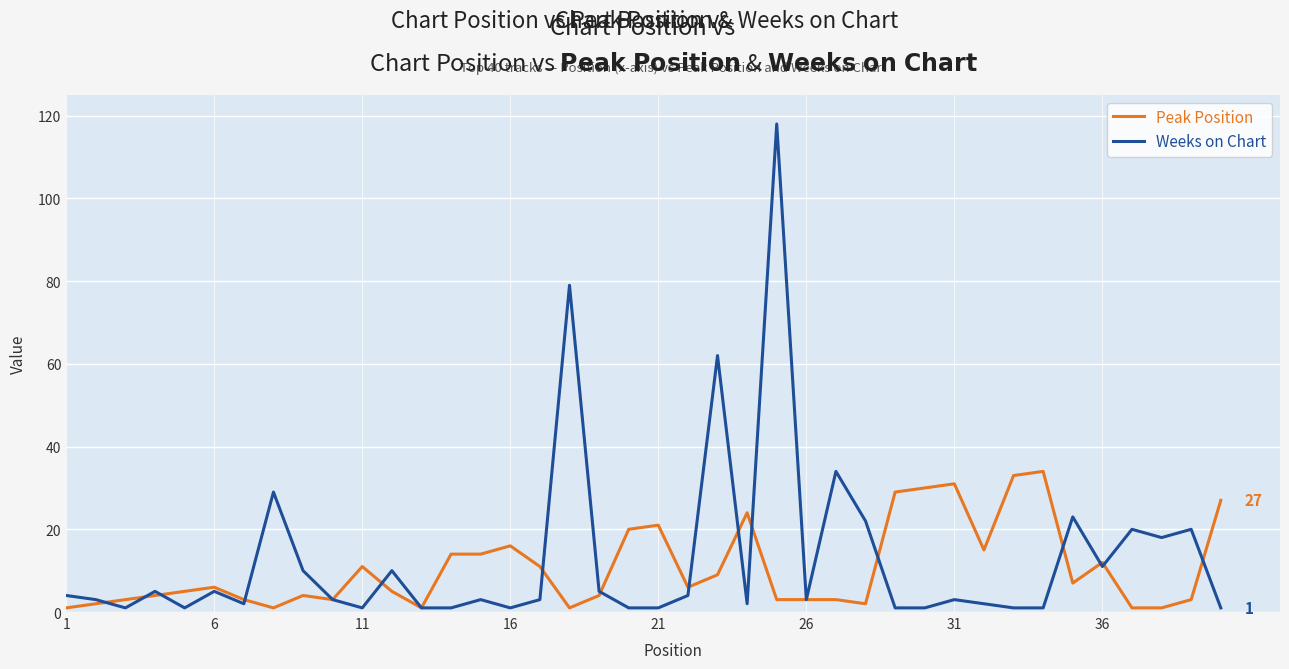

Rank the series by their average value, from lowest to highest.

Peak Position, Weeks on Chart